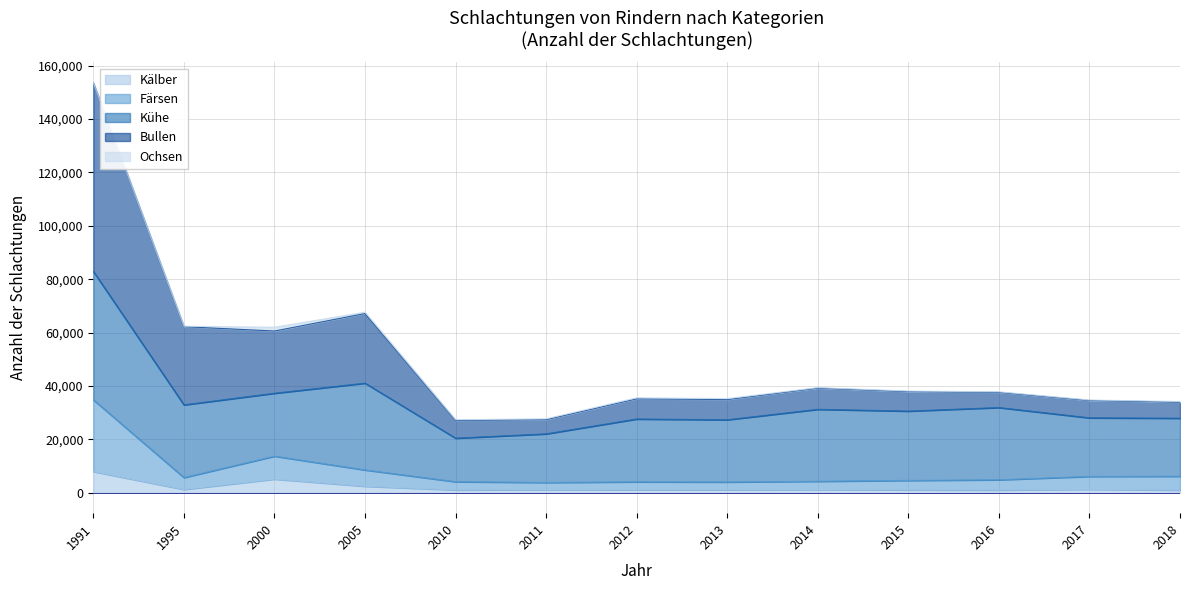

Does the chart have visible grid lines?

Yes